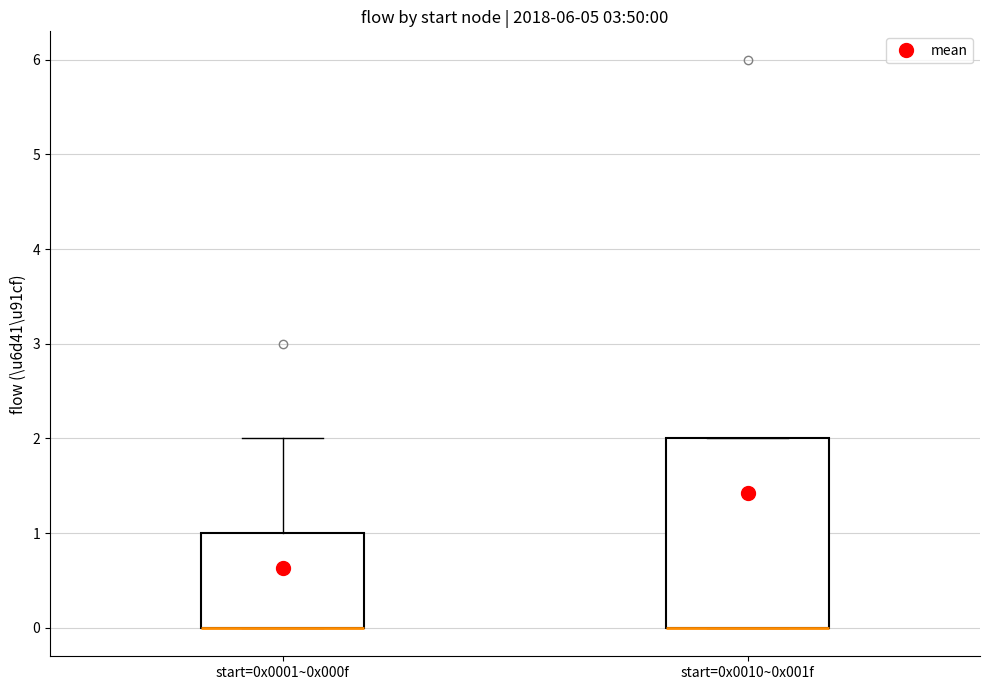

Comparing the boxes themselves (not the whiskers), which one is the tallest?

start=0x0010~0x001f